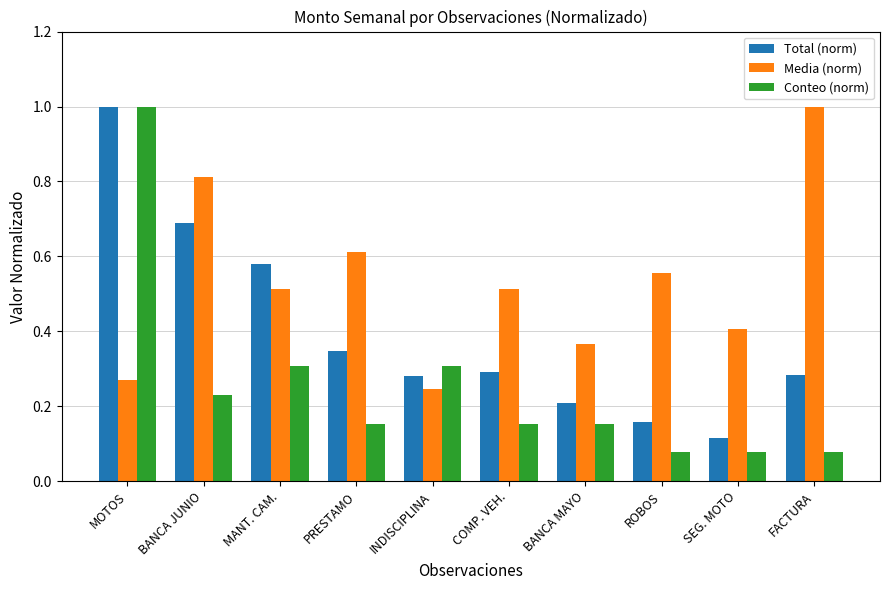

How many bars are there in each group?

3